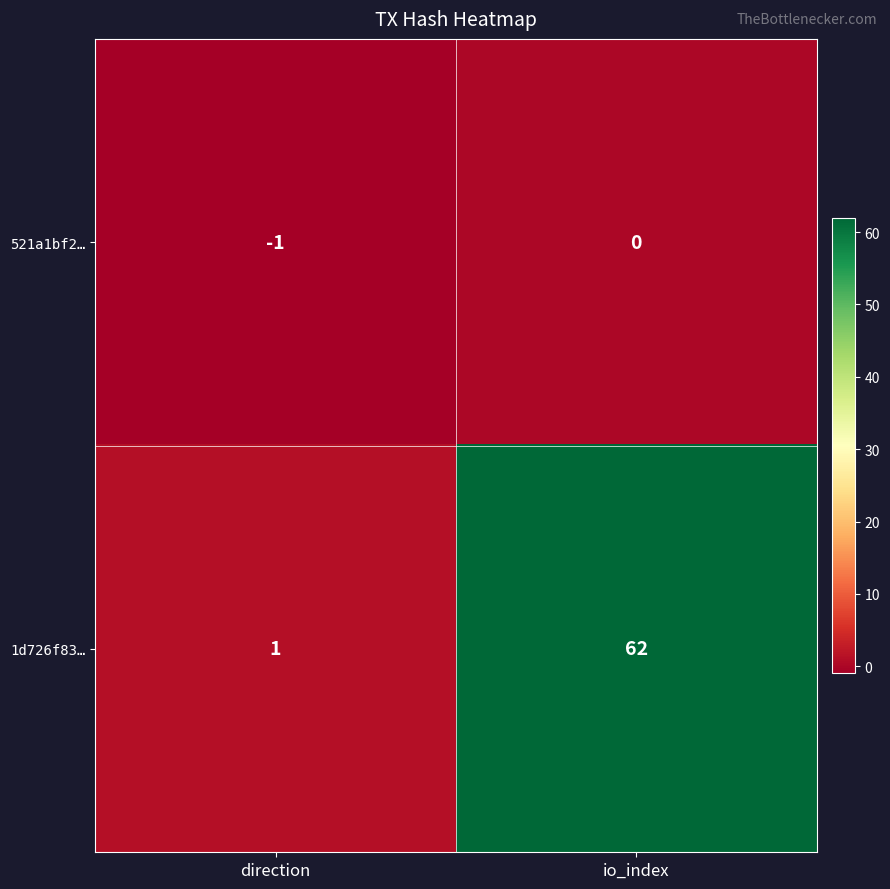

Reading left to right, extract all data points from this chart.

521a1bf2…: direction=-1	io_index=0
1d726f83…: direction=1	io_index=62